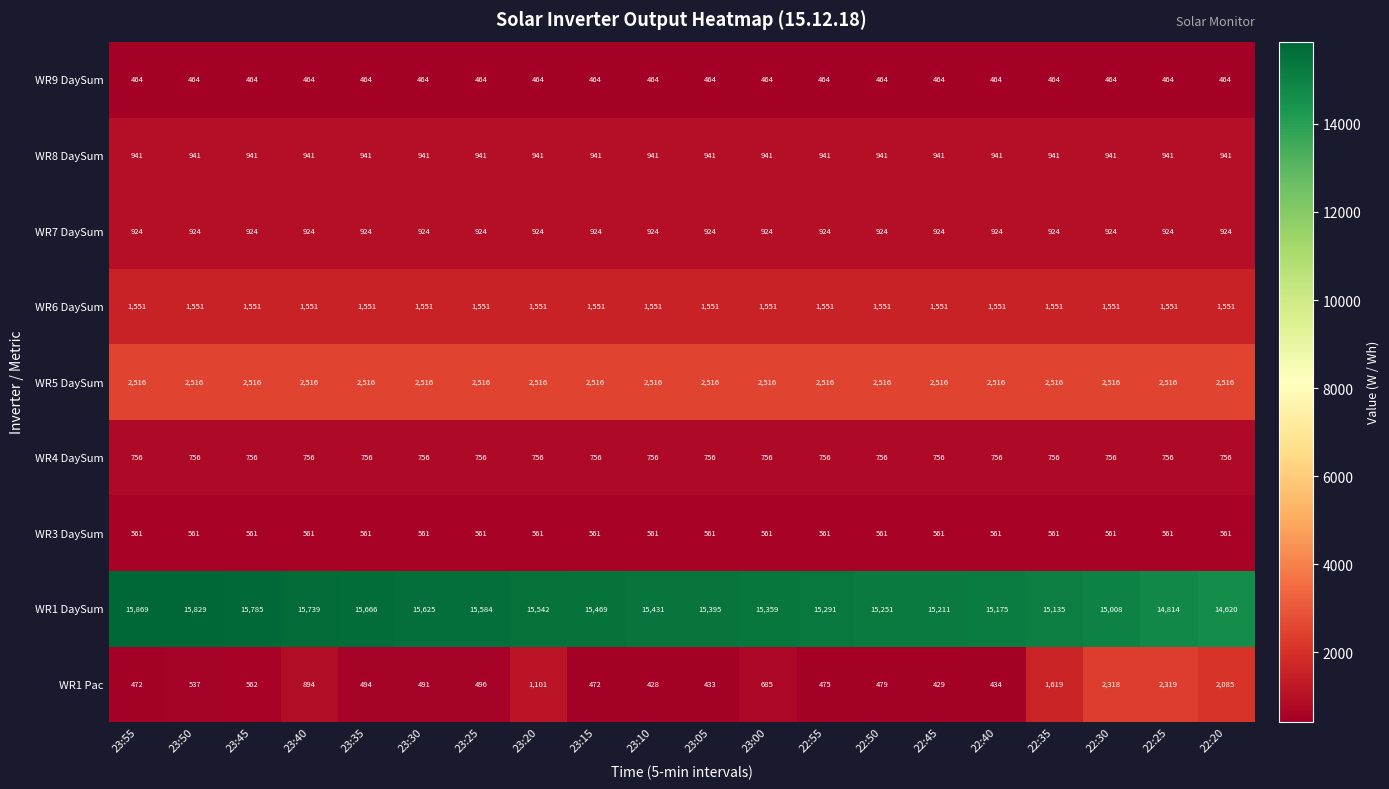

What is the average value of the WR4 DaySum series?

756